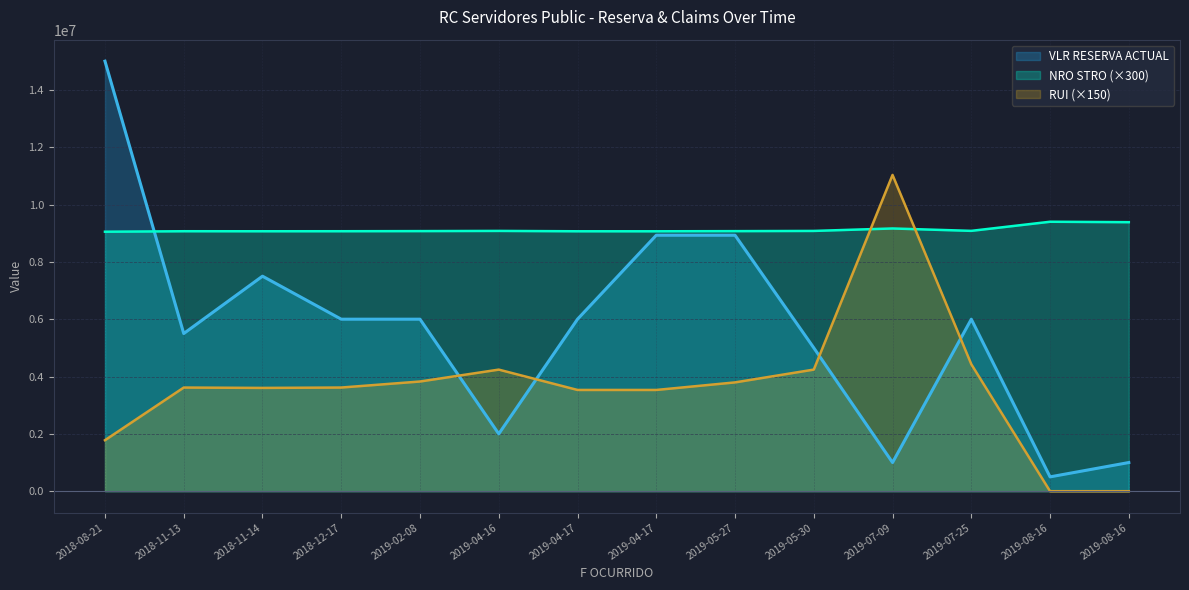

How many times do NRO STRO and RUI cross each other?

2